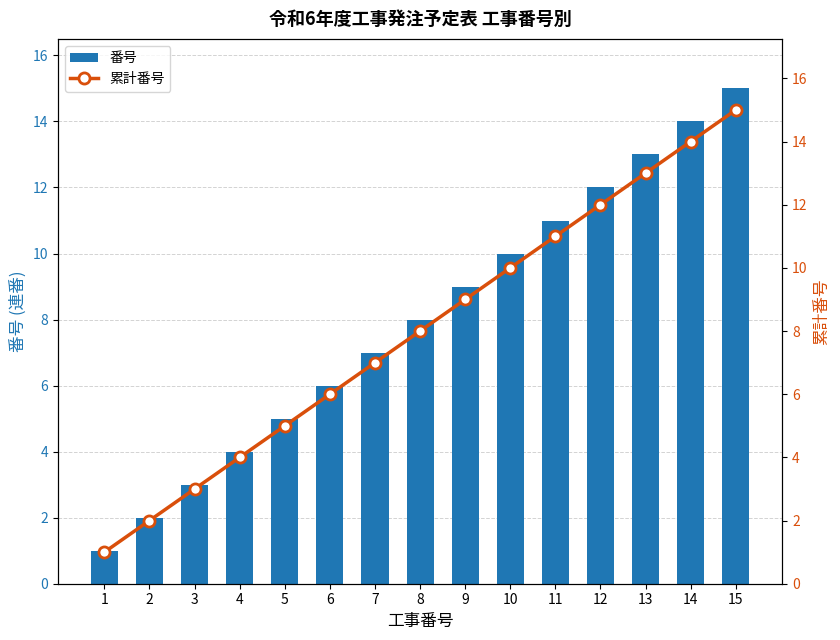

Which series has the largest total across all categories?

番号